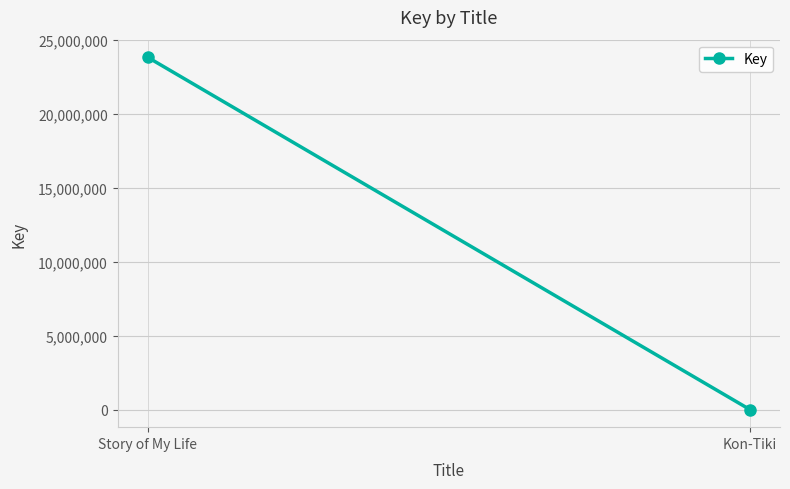

Rank the categories by value from highest to lowest.

Story of My Life, Kon-Tiki